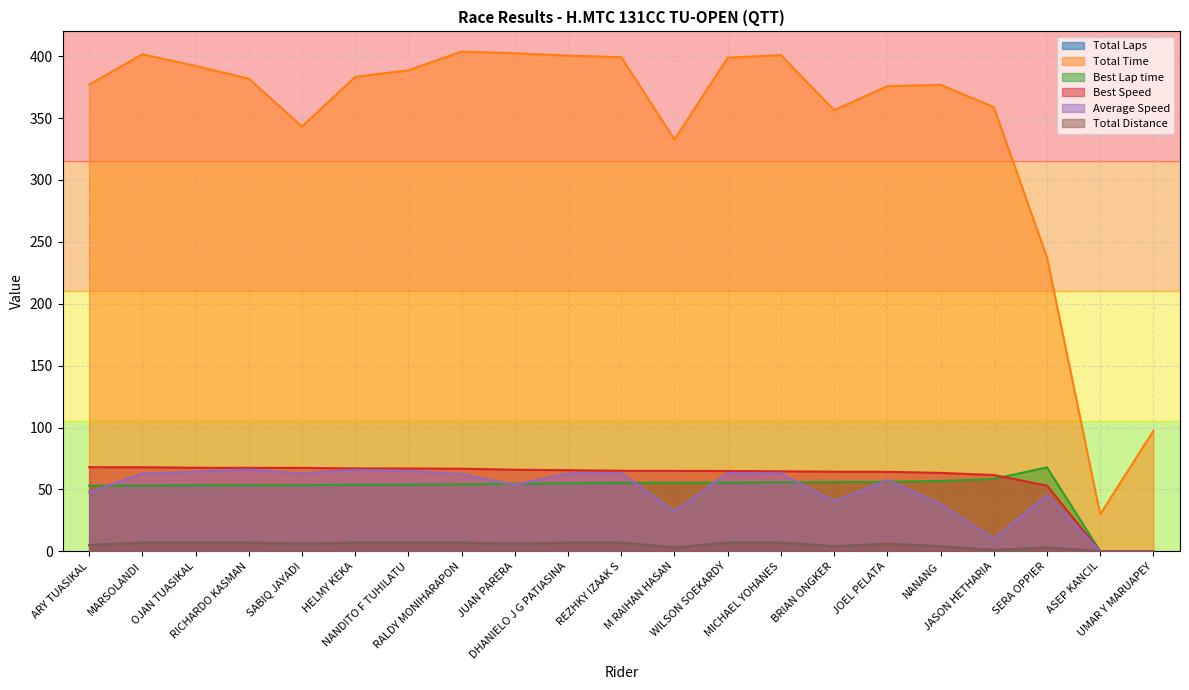

In Best Lap time, how many points are higher than both neighbors (excluding endpoints)?

1